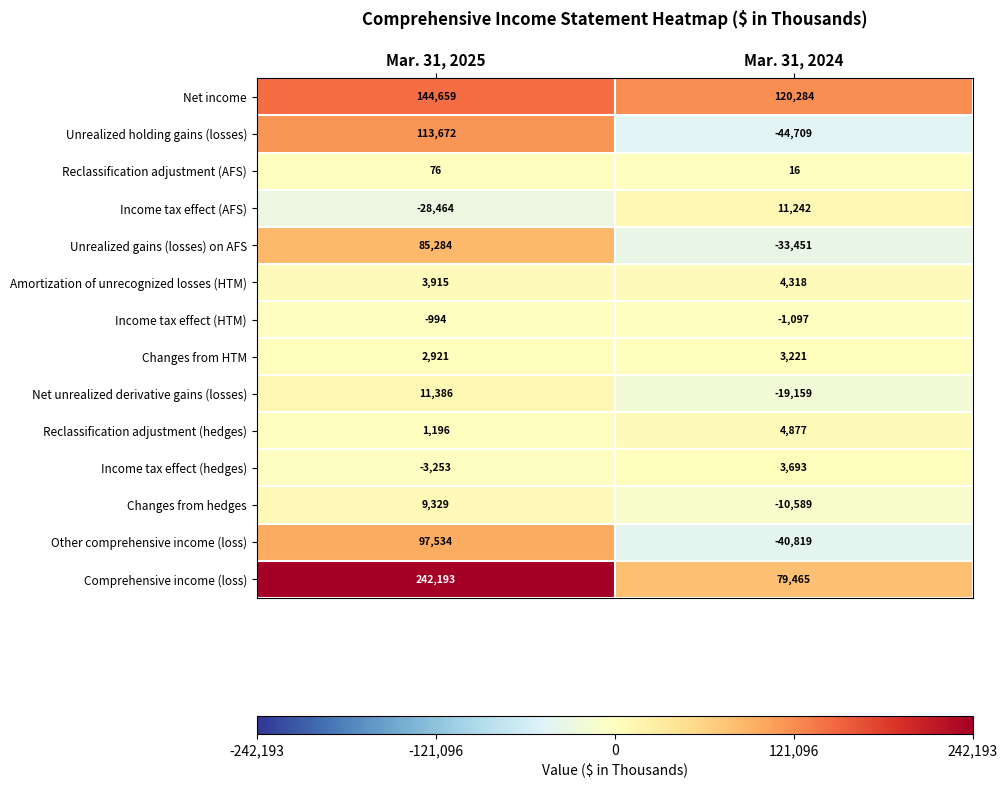

What is the minimum value shown in the chart?

-44709